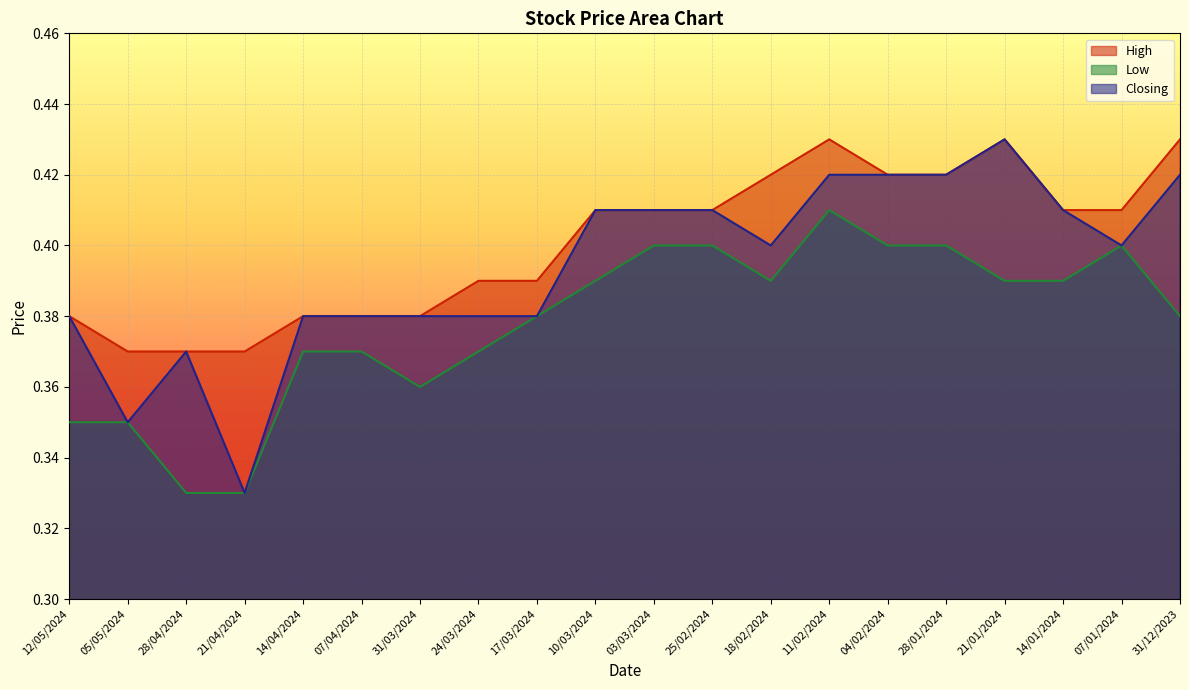

The value of High at 14/01/2024 is 0.1. True or false?

False